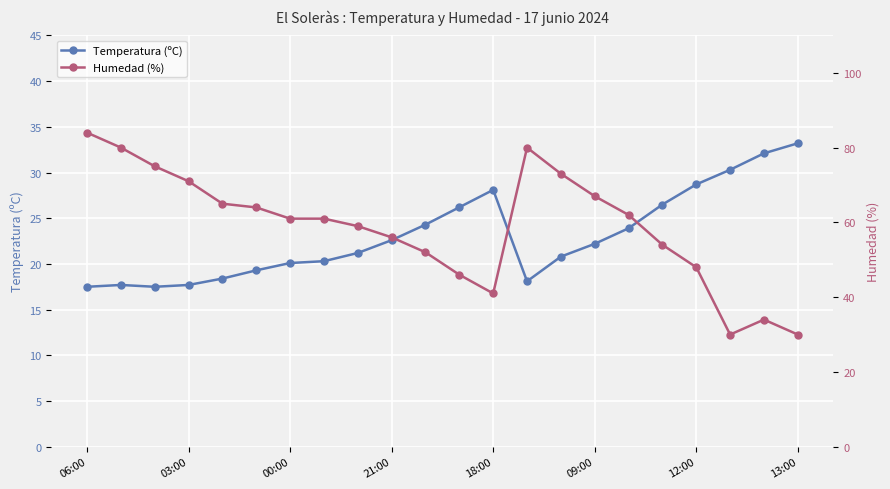

What is the maximum value shown in the chart?

84.0